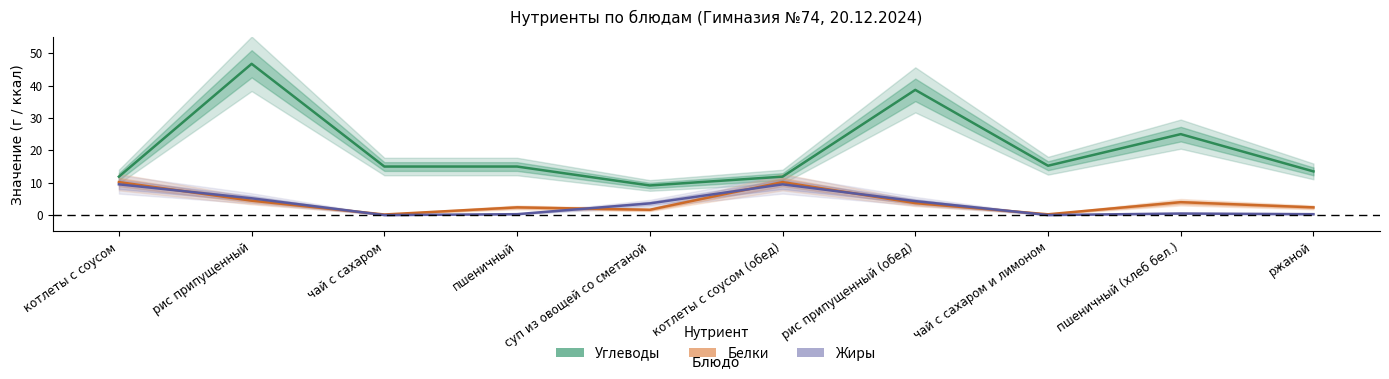

Which series has the largest total across all categories?

Углеводы